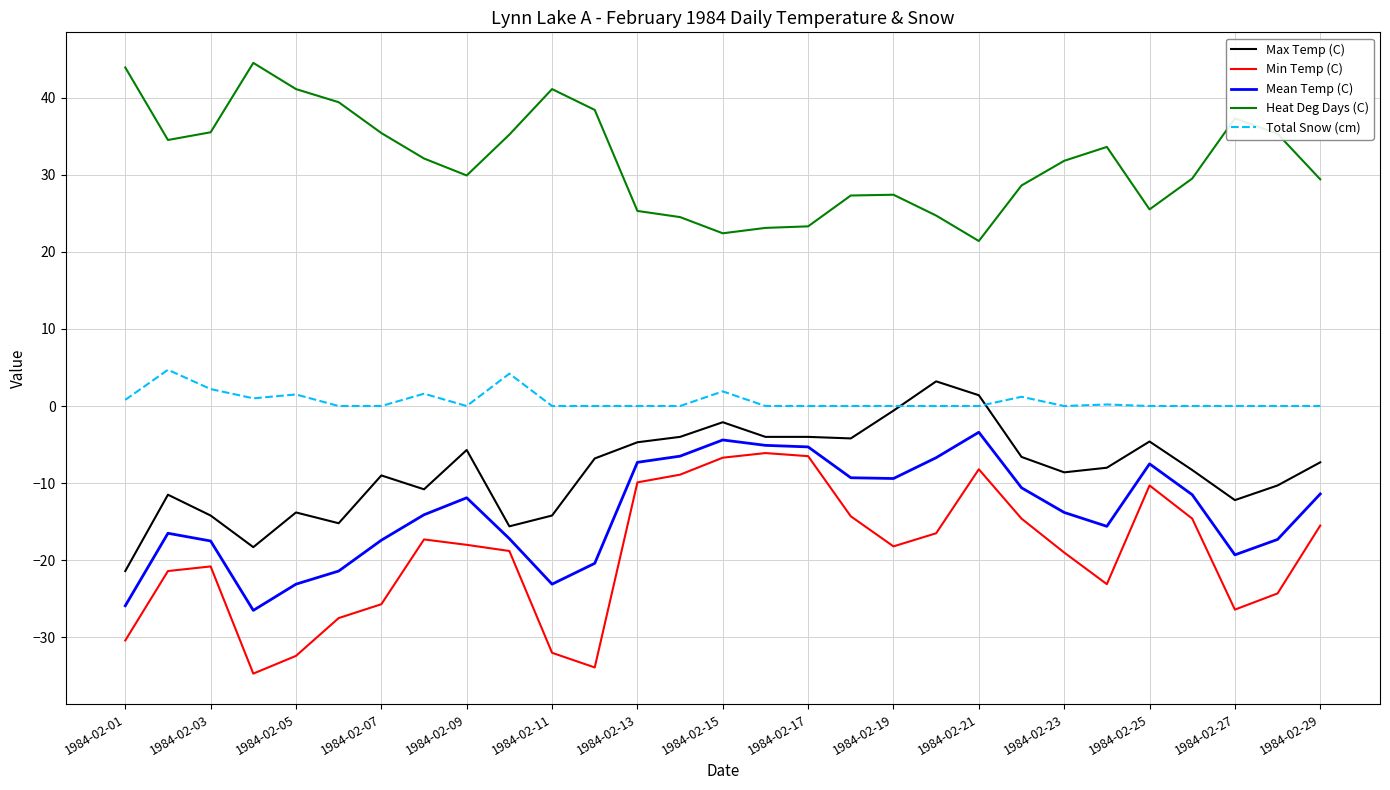

What is the minimum value for Heat Deg Days (C)?

21.4